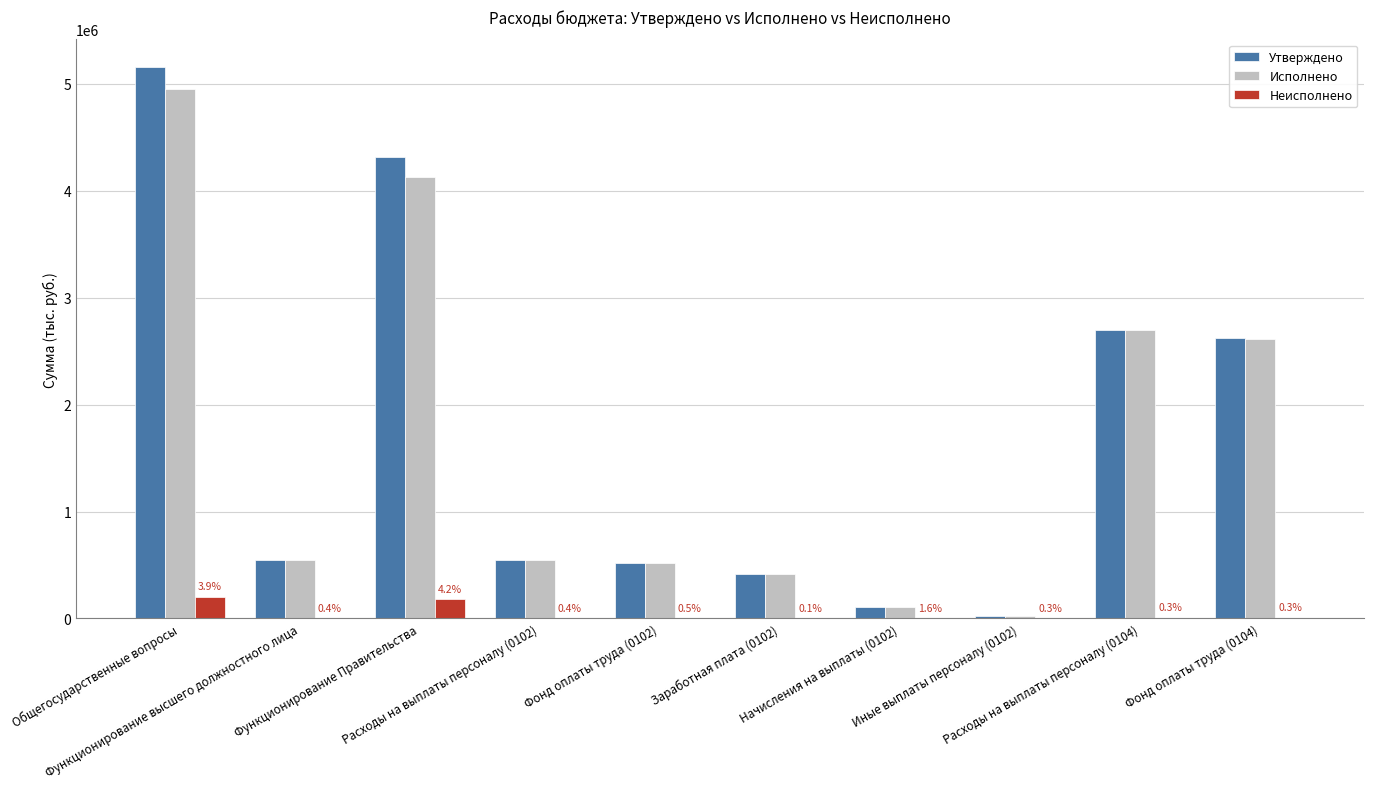

What is the sum of all Утверждено values?

16961900.0